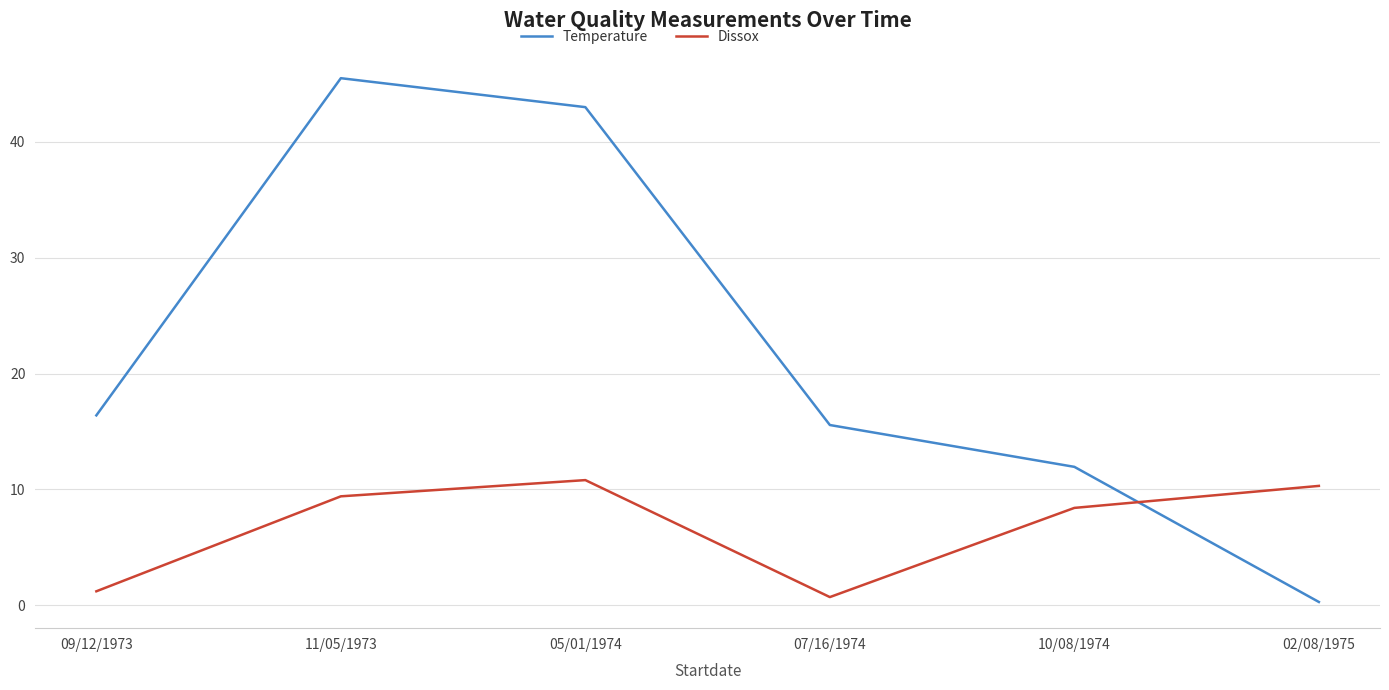

What position from the left is 05/01/1974?

3